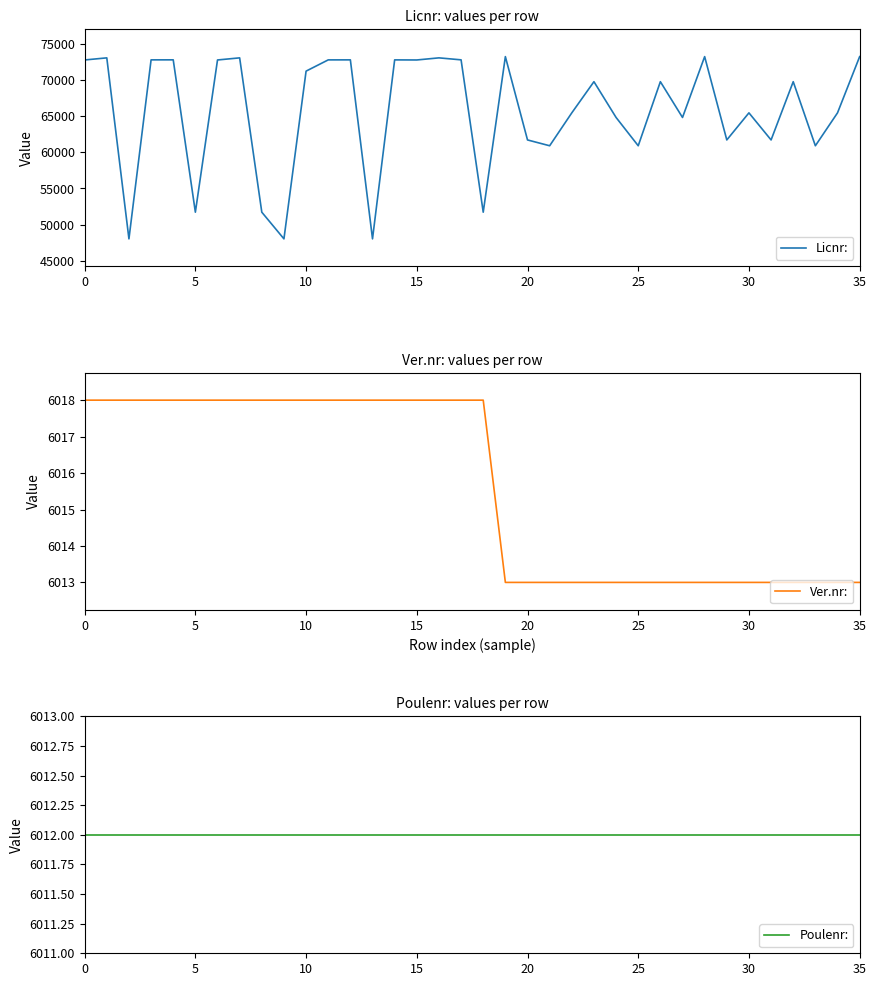

The value of Licnr: at 35 is 73270. True or false?

True